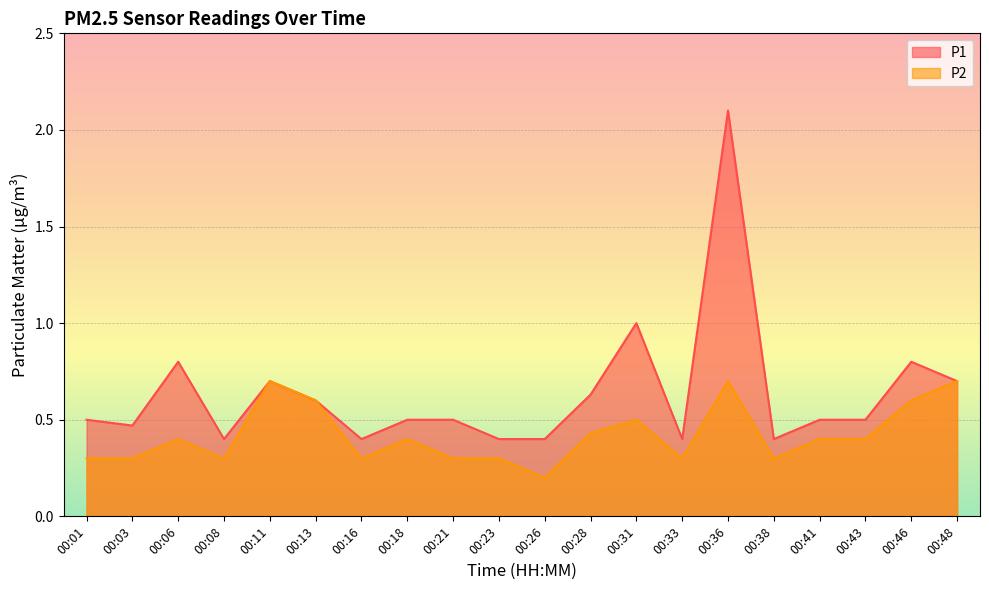

What is the maximum value for P1?

2.1